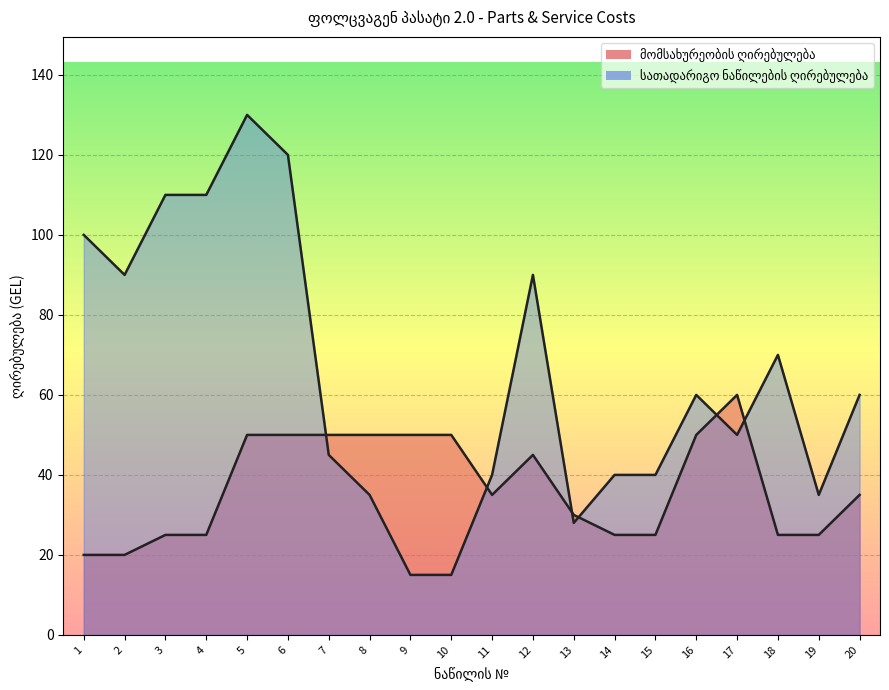

At which label does სათადარიგო ნაწილების ღირებულება first exceed 60?

1